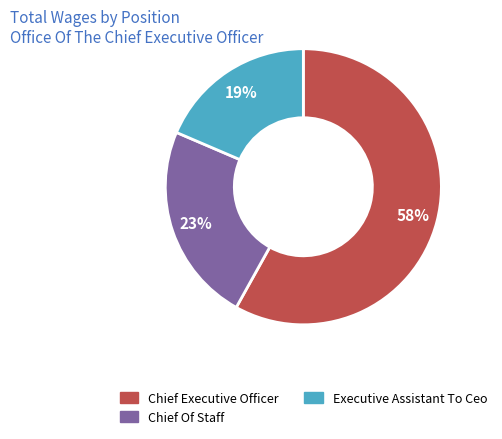

Which category has the biggest portion of the pie?

Chief Executive Officer